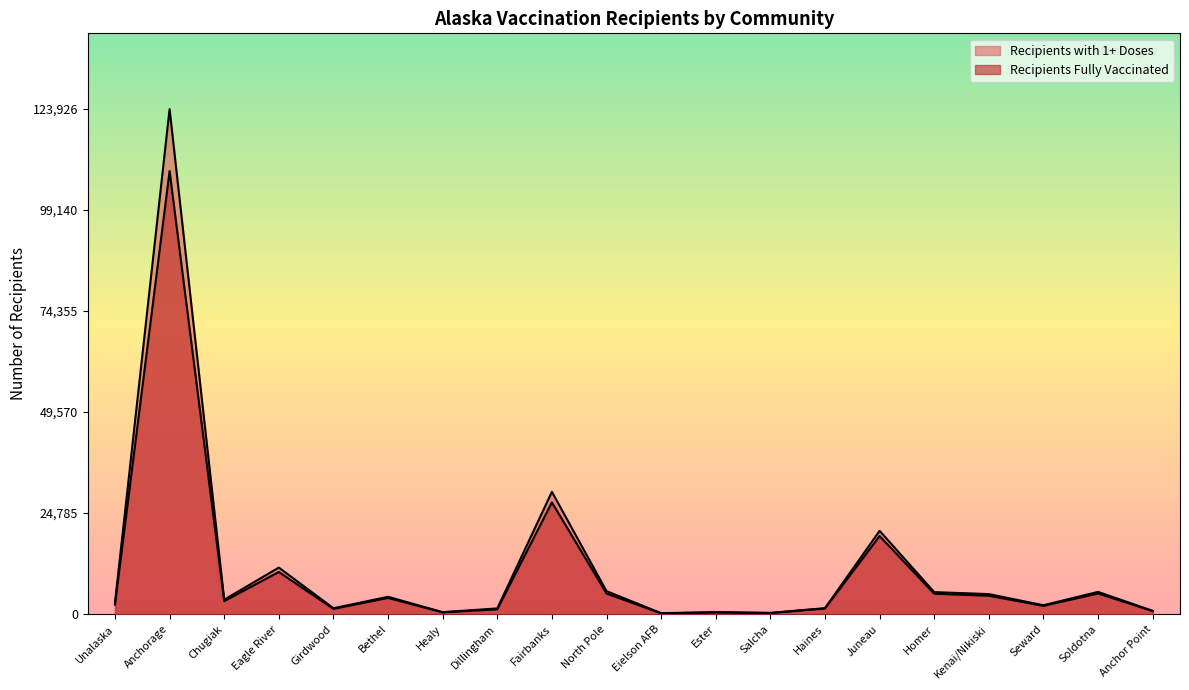

What is the label of the 11th point from the right?

North Pole